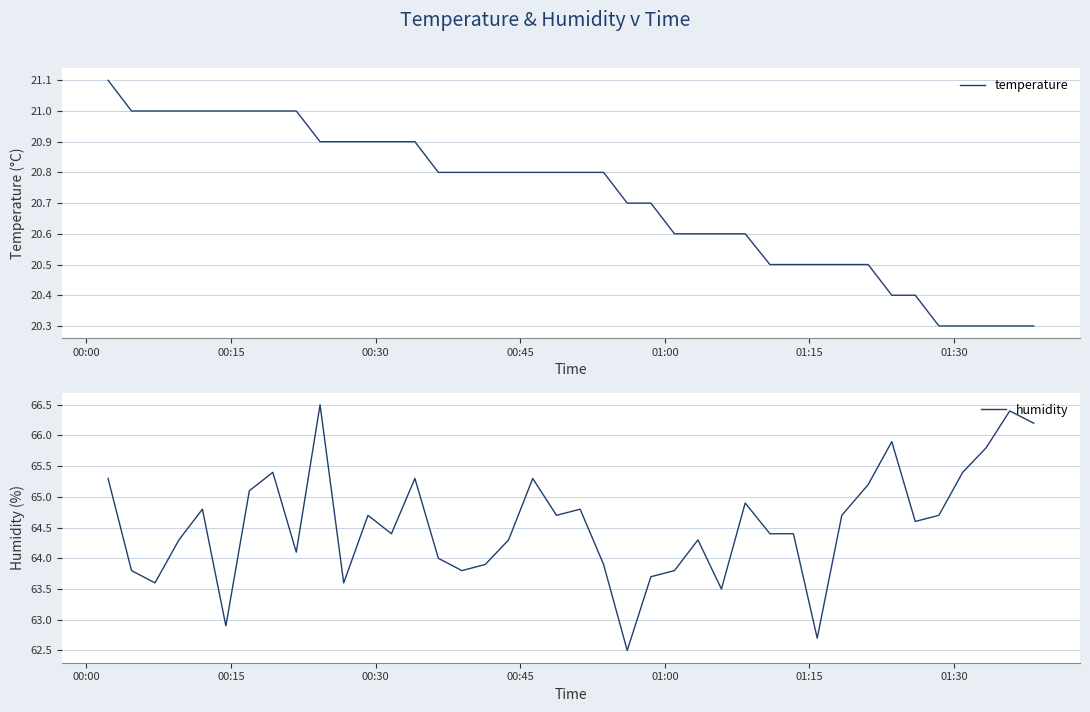

True or false: humidity and temperature intersect in this chart.

False